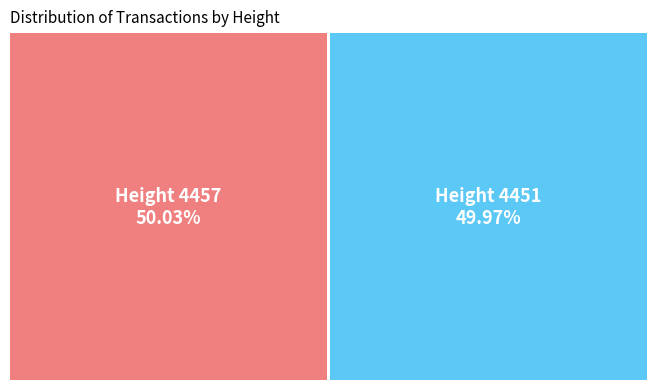

What percentage is the 4451 slice, to the nearest percent?

50%